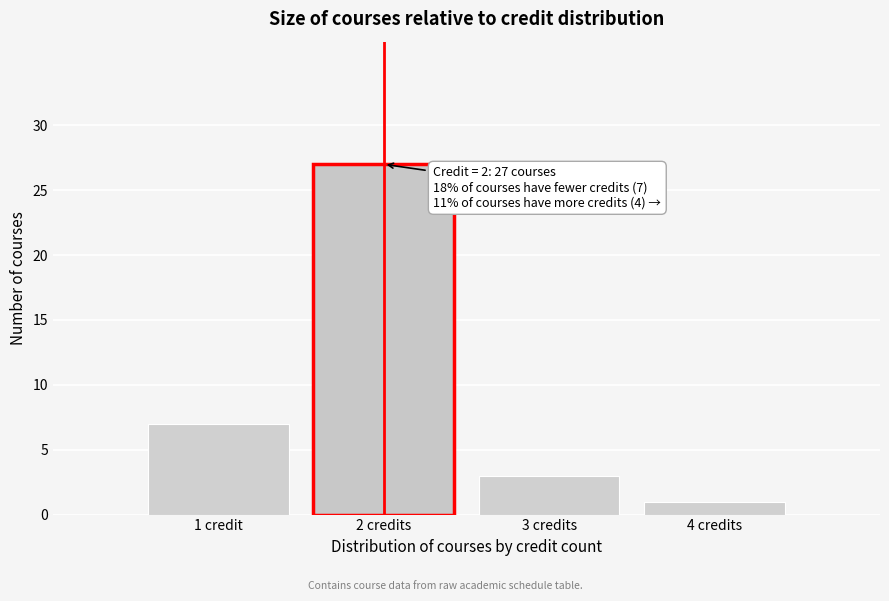

Reading right to left, what are all the values shown in this chart?

1	3	27	7